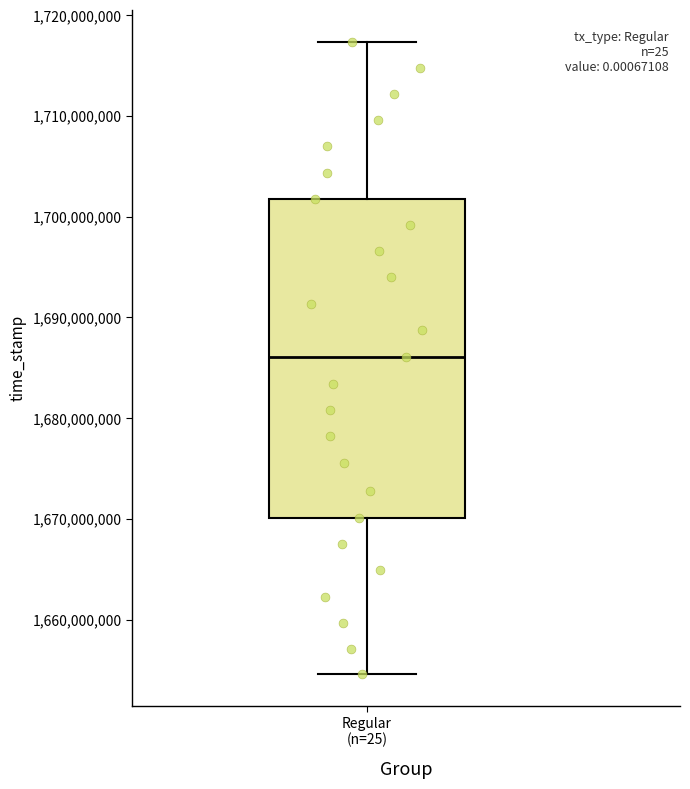

Read this box plot against the y-axis: the position of the median line, the range covered by the box, and the ends of both whiskers. The values are not printed on the chart, so give them approximately, as read against the axis.

median 1686000000, box 1670000000 to 1702000000, whiskers 1655000000 to 1717000000